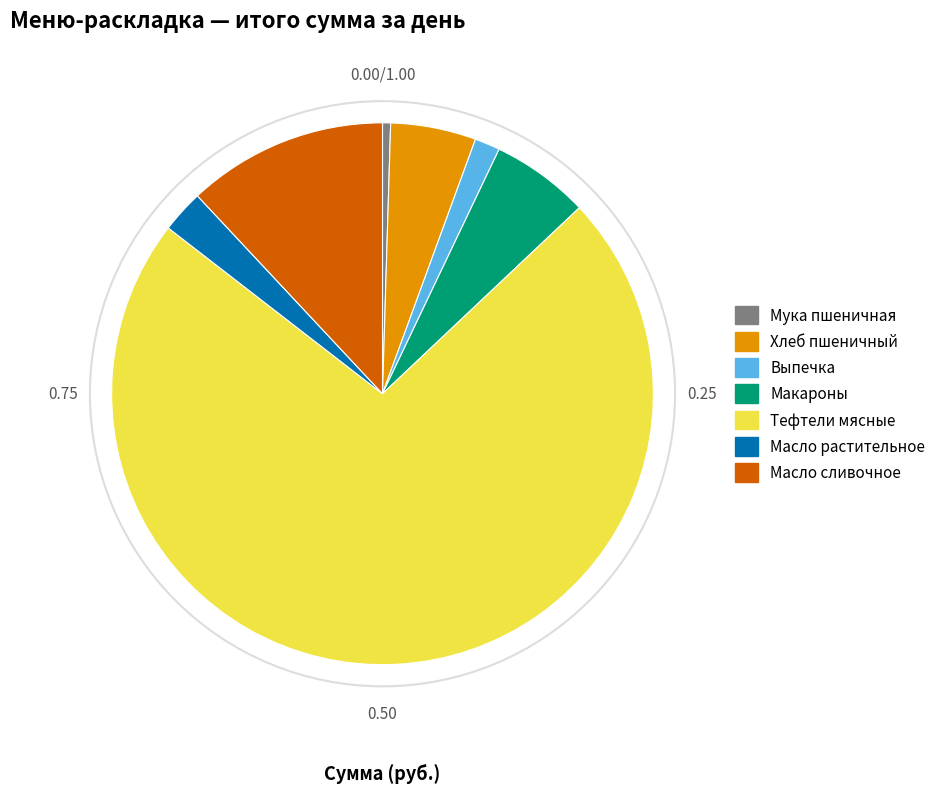

Which slice is the smallest?

Мука пшеничная